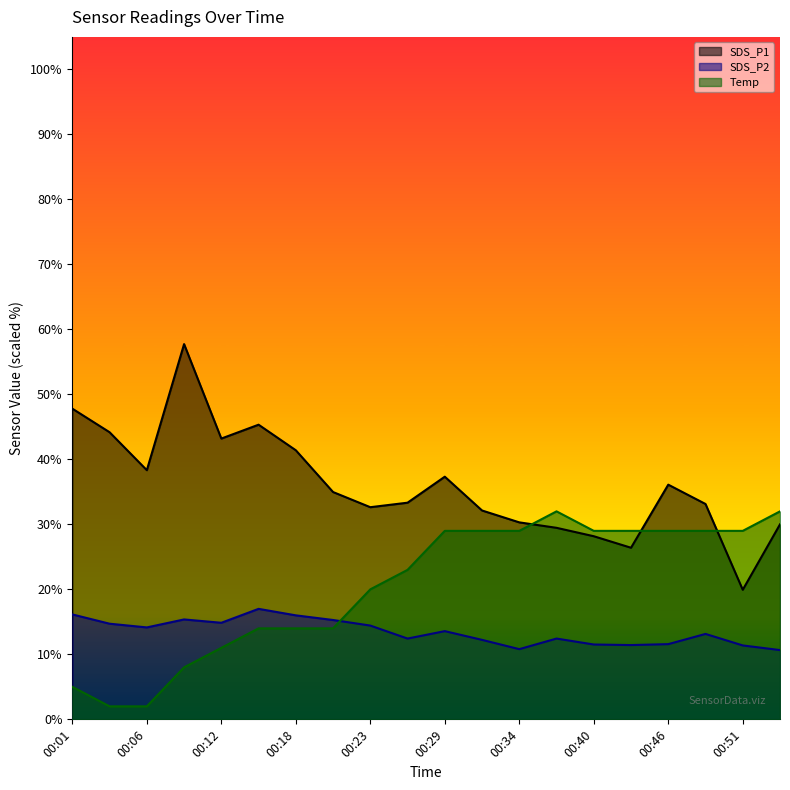

Reading right to left, list all the values displayed in this chart.

SDS_P1: 00:54=30.0	00:51=19.9	00:49=33.1	00:46=36.1	00:43=26.4	00:40=28.2	00:37=29.5	00:34=30.3	00:32=32.1	00:29=37.3	00:26=33.3	00:23=32.6	00:20=35.0	00:18=41.4	00:15=45.3	00:12=43.2	00:09=57.7	00:06=38.3	00:04=44.2	00:01=47.8
SDS_P2: 00:54=10.7	00:51=11.4	00:49=13.1	00:46=11.6	00:43=11.4	00:40=11.5	00:37=12.4	00:34=10.8	00:32=12.2	00:29=13.6	00:26=12.4	00:23=14.4	00:20=15.3	00:18=16.0	00:15=17.0	00:12=14.9	00:09=15.4	00:06=14.1	00:04=14.7	00:01=16.1
Temp: 00:54=32.0	00:51=29.0	00:49=29.0	00:46=29.0	00:43=29.0	00:40=29.0	00:37=32.0	00:34=29.0	00:32=29.0	00:29=29.0	00:26=23.0	00:23=20.0	00:20=14.0	00:18=14.0	00:15=14.0	00:12=11.0	00:09=8.0	00:06=2.0	00:04=2.0	00:01=5.0